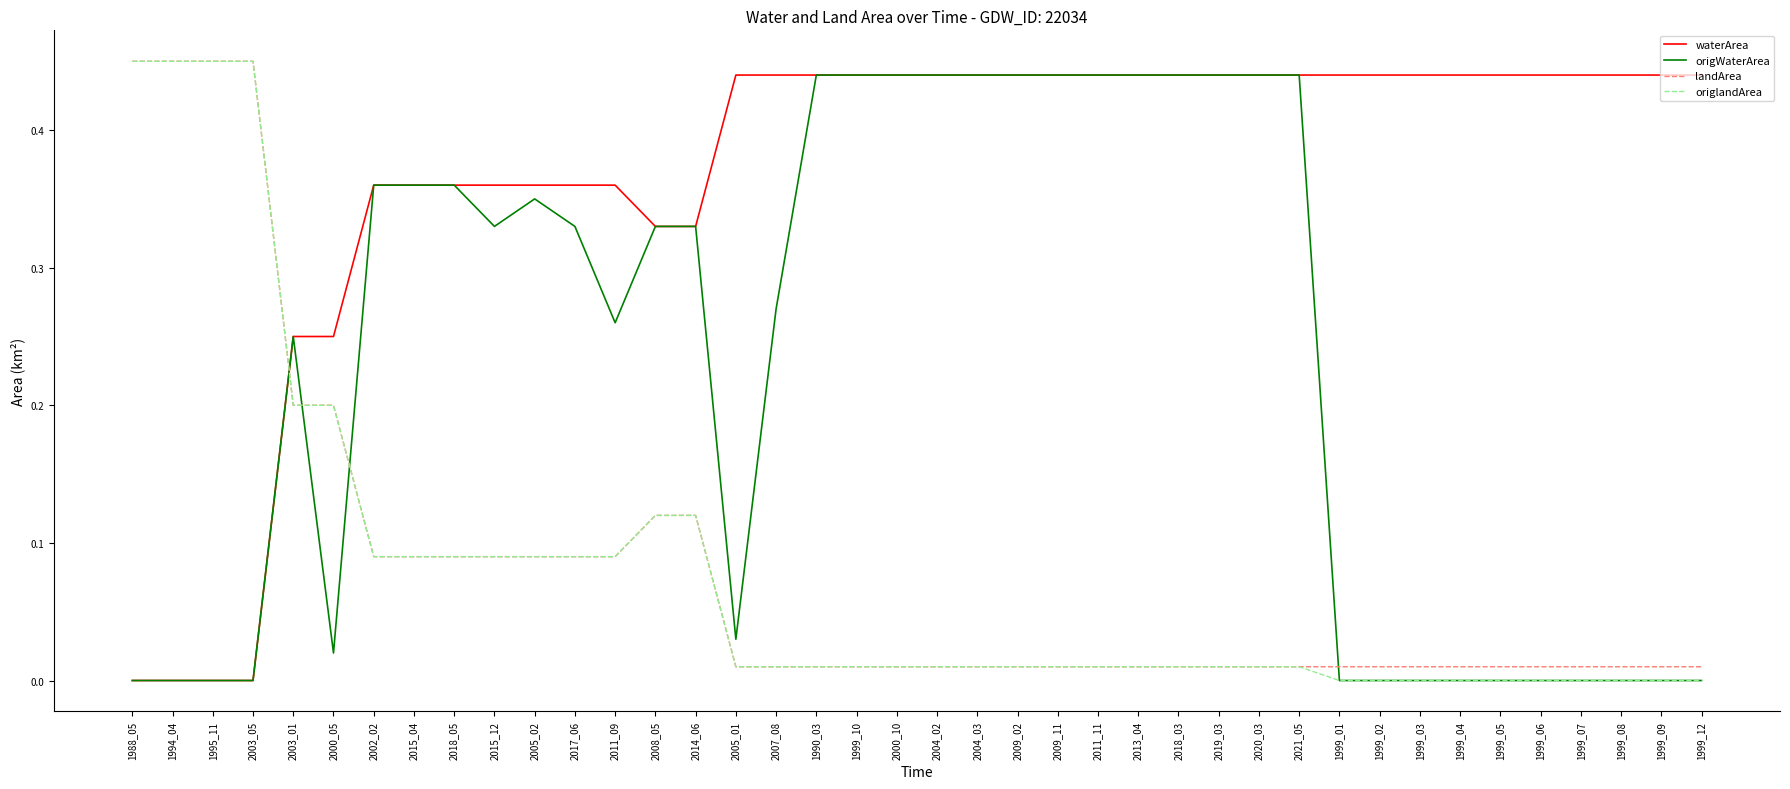

The value of waterArea at 2015_04 is 0.2. True or false?

False